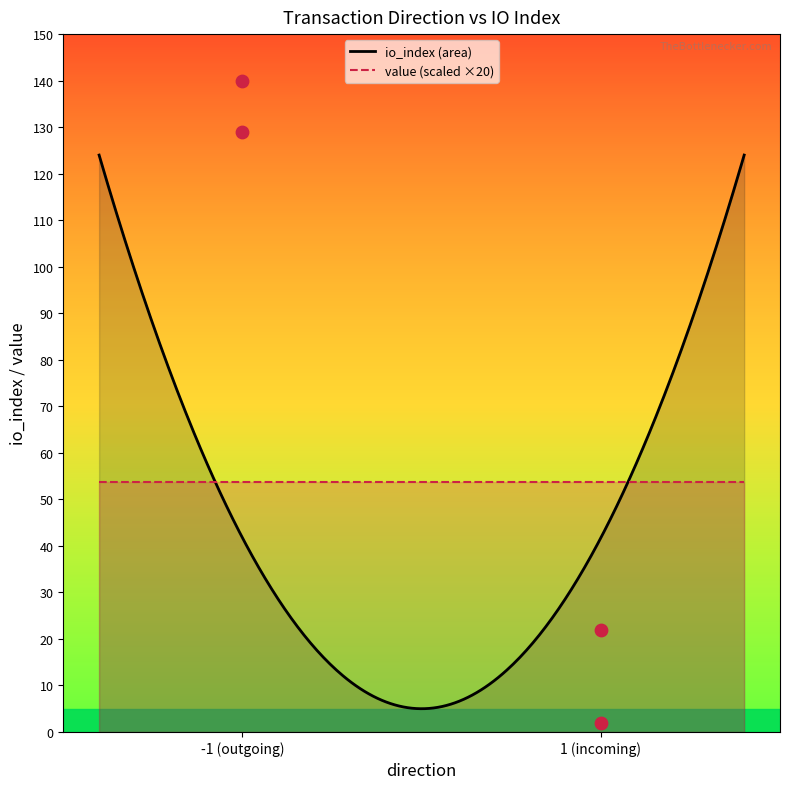

Which series has the largest Y range (max minus min)?

io_index